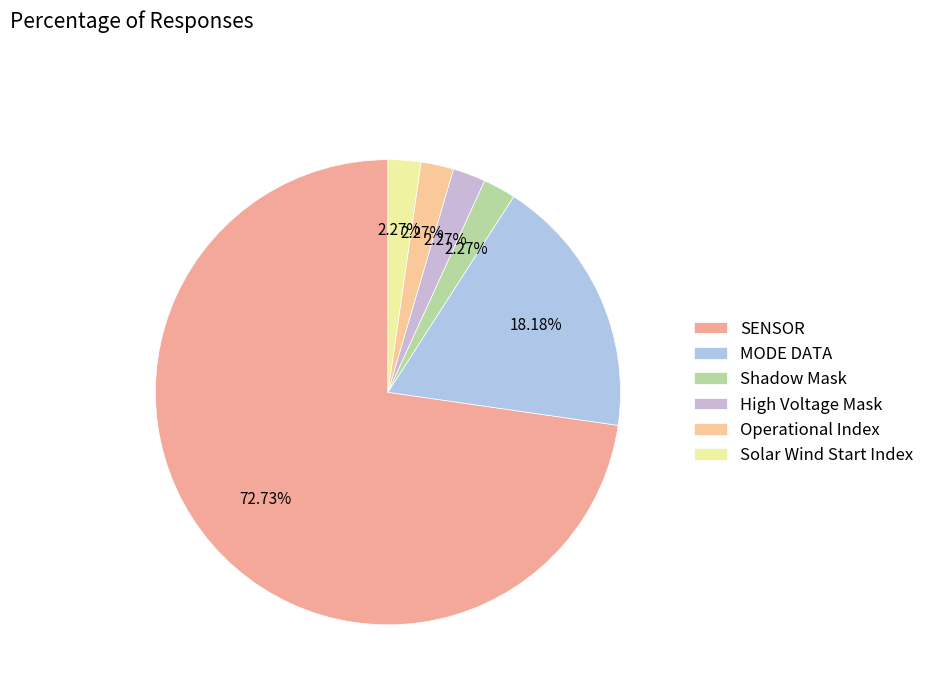

True or false: SENSOR accounts for 73% of the total.

True